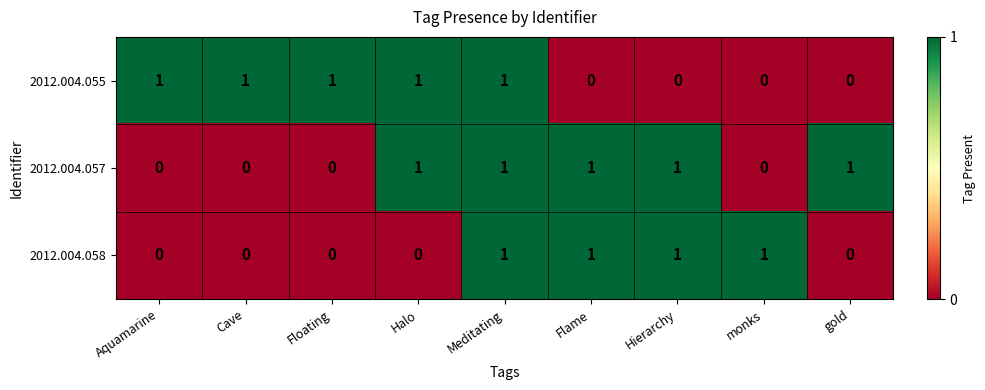

True or false: 2012.004.058 has a value of 0 at Hierarchy.

False